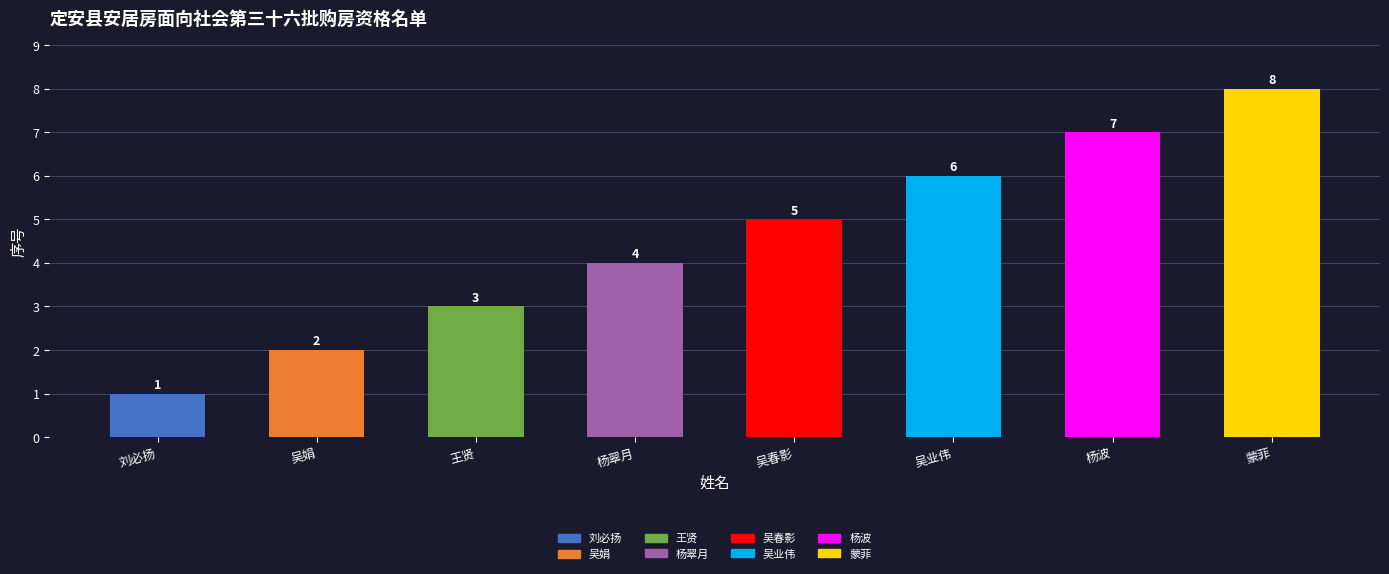

What is the approximate value at 王贤?

3